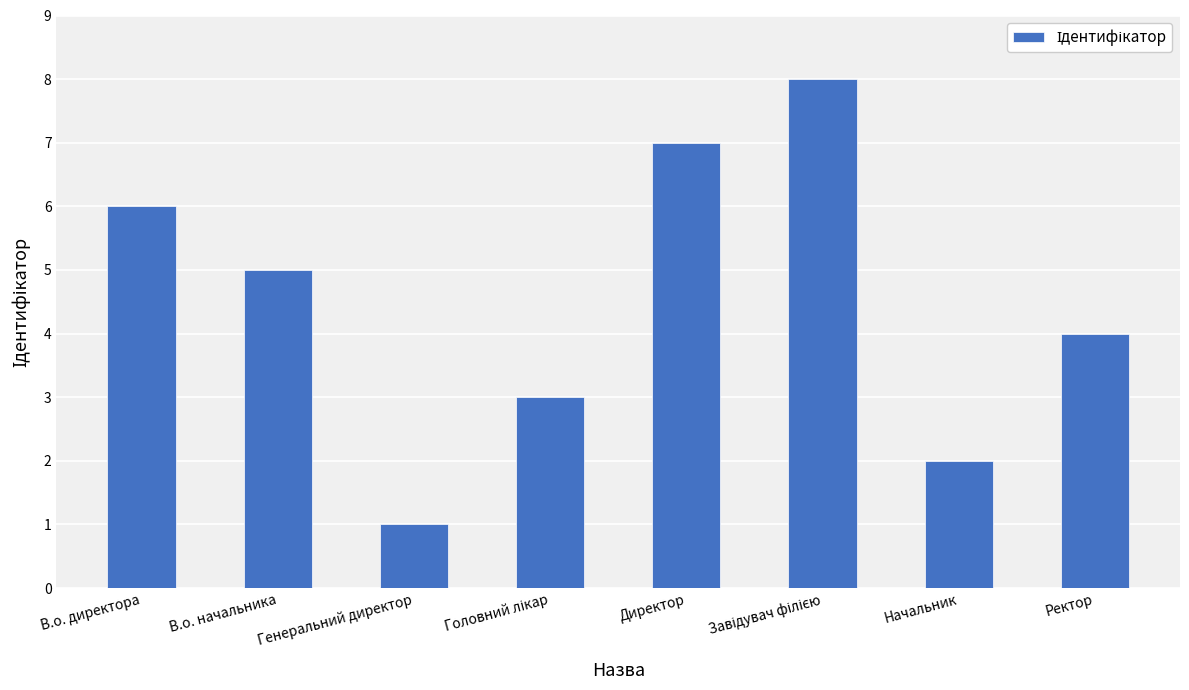

Approximately how many times larger is the value at Начальник compared to В.о. начальника?

0.4